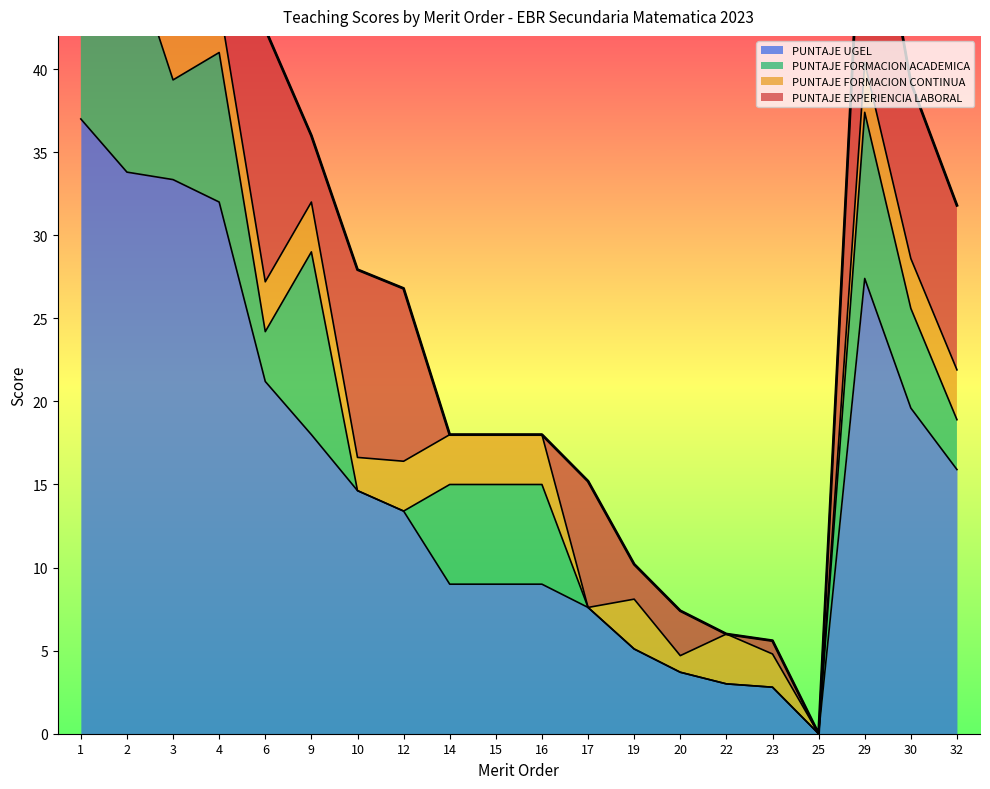

How many positive values does the PUNTAJE FORMACION ACADEMICA series have?

12